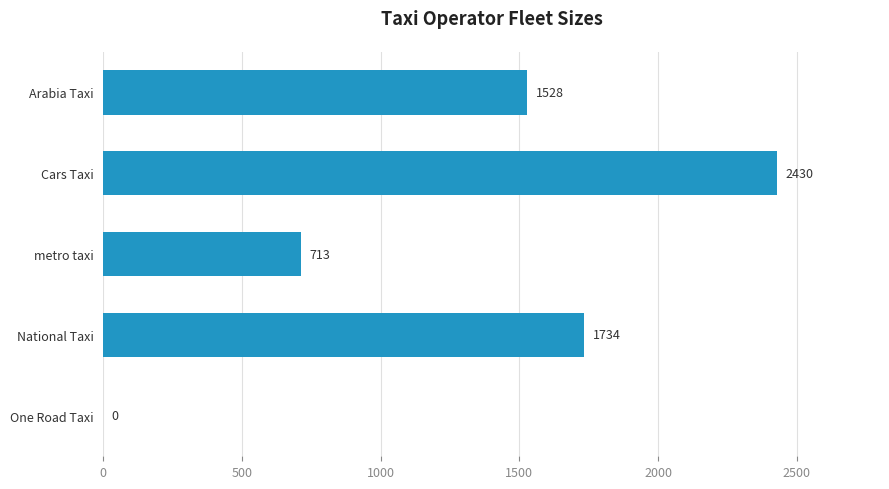

How many categories are shown in the chart?

5